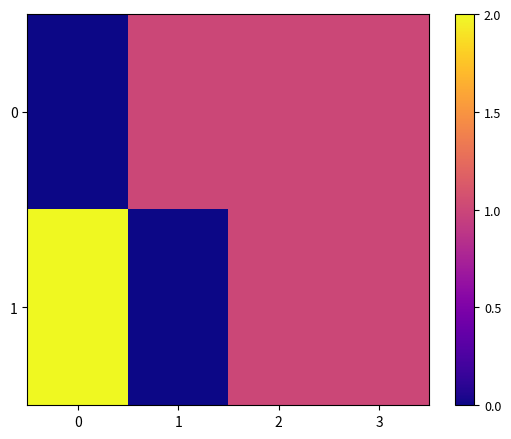

Reading right to left, extract all data points from this chart.

0: 3=1	2=1	1=1	0=0
1: 3=1	2=1	1=0	0=2